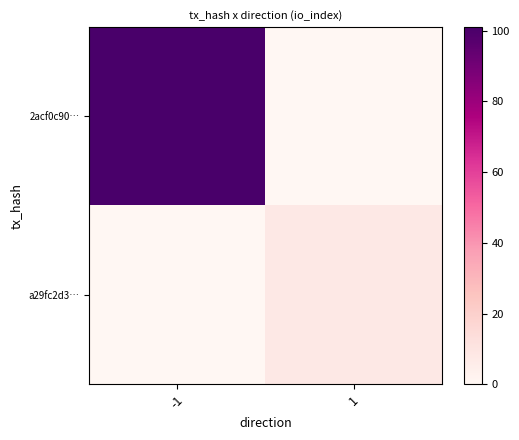

Reading left to right, list all the values displayed in this chart.

2acf0c90…: -1=101	1=0
a29fc2d3…: -1=0	1=8